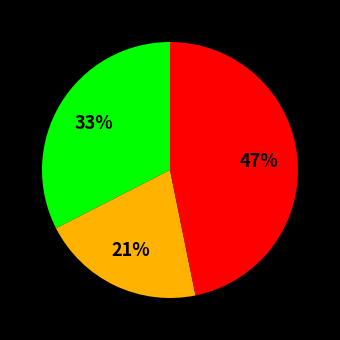

To the nearest percent, what is the average slice percentage?

33%